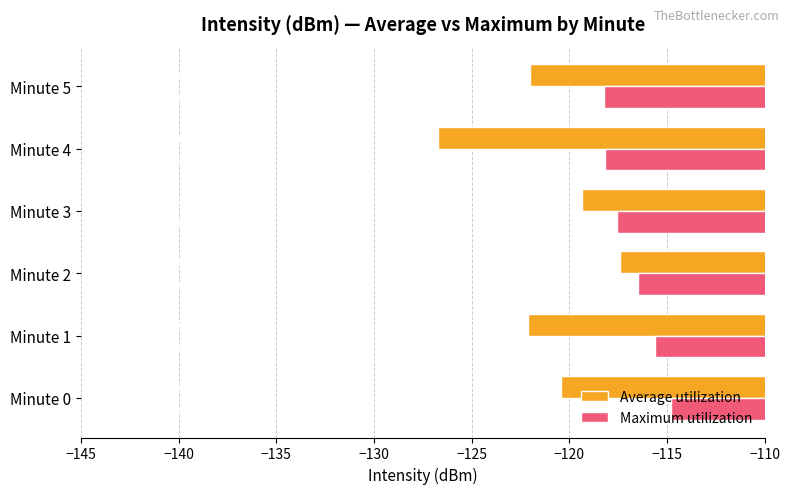

Which series has the largest total across all categories?

Maximum utilization